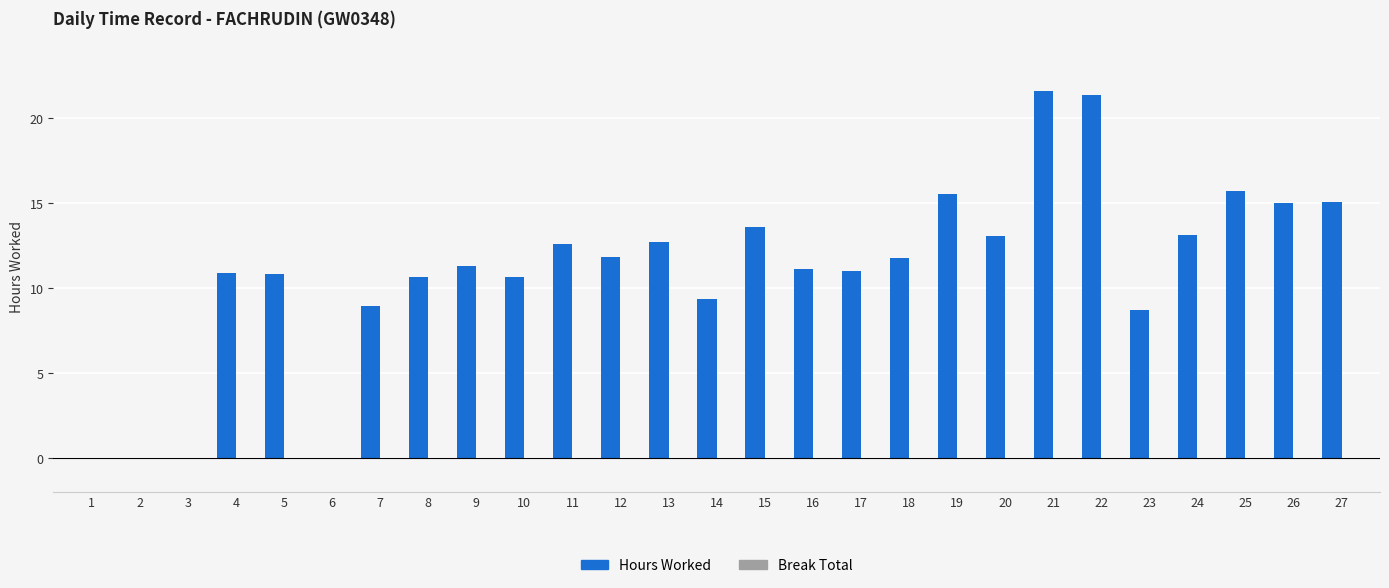

Which has a higher value, 27 or 24?

27